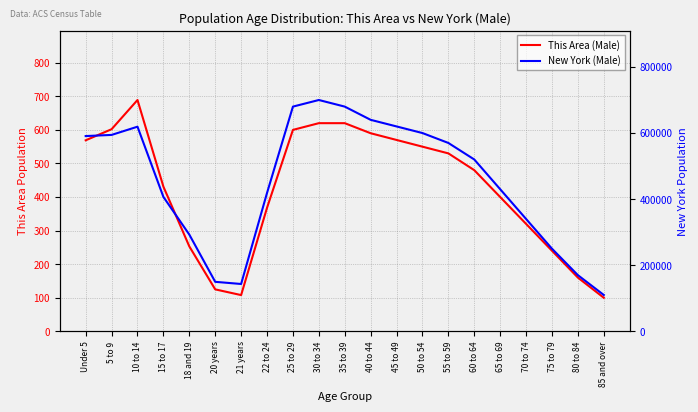

Reading right to left, list all the values displayed in this chart.

This Area (Male): 85 and over=100	80 to 84=160	75 to 79=240	70 to 74=320	65 to 69=400	60 to 64=480	55 to 59=530	50 to 54=550	45 to 49=570	40 to 44=590	35 to 39=620	30 to 34=620	25 to 29=600	22 to 24=368	21 years=108	20 years=125	18 and 19=253	15 to 17=431	10 to 14=689	5 to 9=602	Under 5=569
New York (Male): 85 and over=110000	80 to 84=170000	75 to 79=250000	70 to 74=340000	65 to 69=430000	60 to 64=520000	55 to 59=570000	50 to 54=600000	45 to 49=620000	40 to 44=640000	35 to 39=680000	30 to 34=700000	25 to 29=680000	22 to 24=418864	21 years=143298	20 years=149840	18 and 19=292751	15 to 17=406797	10 to 14=619243	5 to 9=594362	Under 5=590879